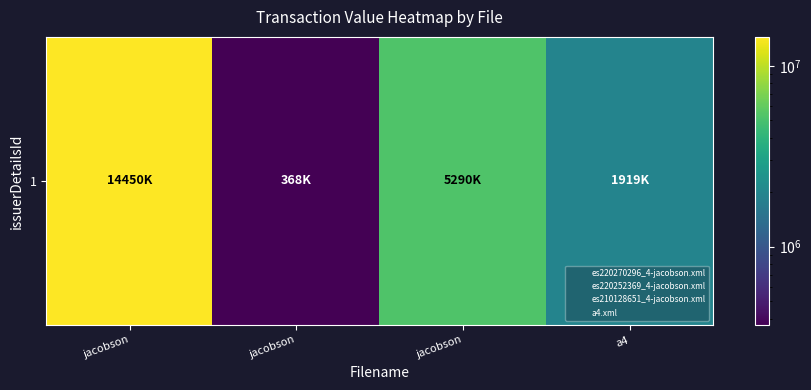

What is the approximate value at a4, to the nearest 50?

1919200